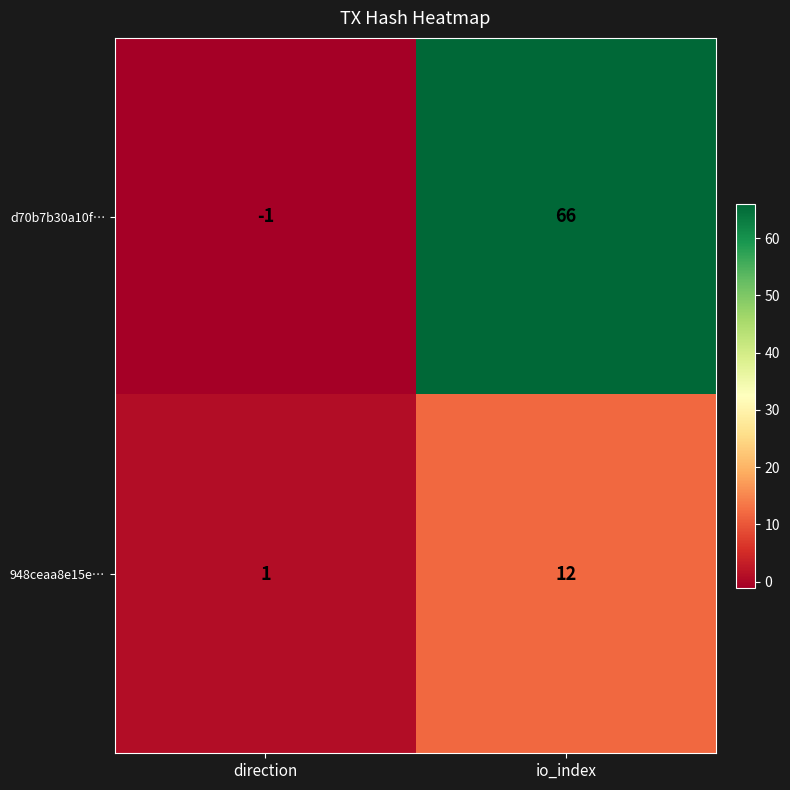

List the series in order of their peak value, lowest first.

948ceaa8e15e…, d70b7b30a10f…